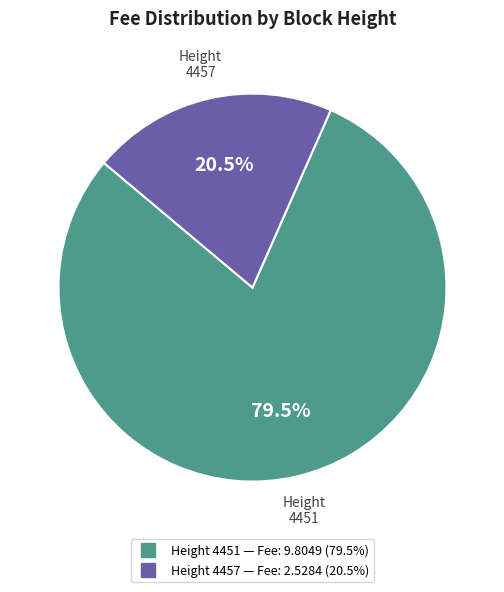

Which slice represents more than half of the pie?

4451